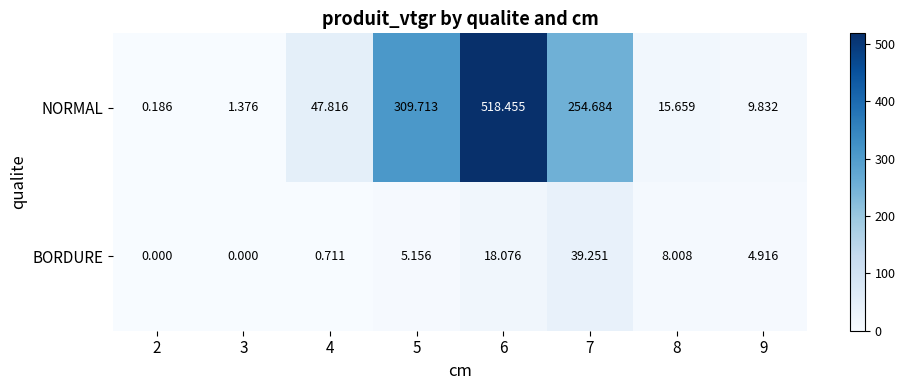

Which series has the largest range (max minus min)?

NORMAL